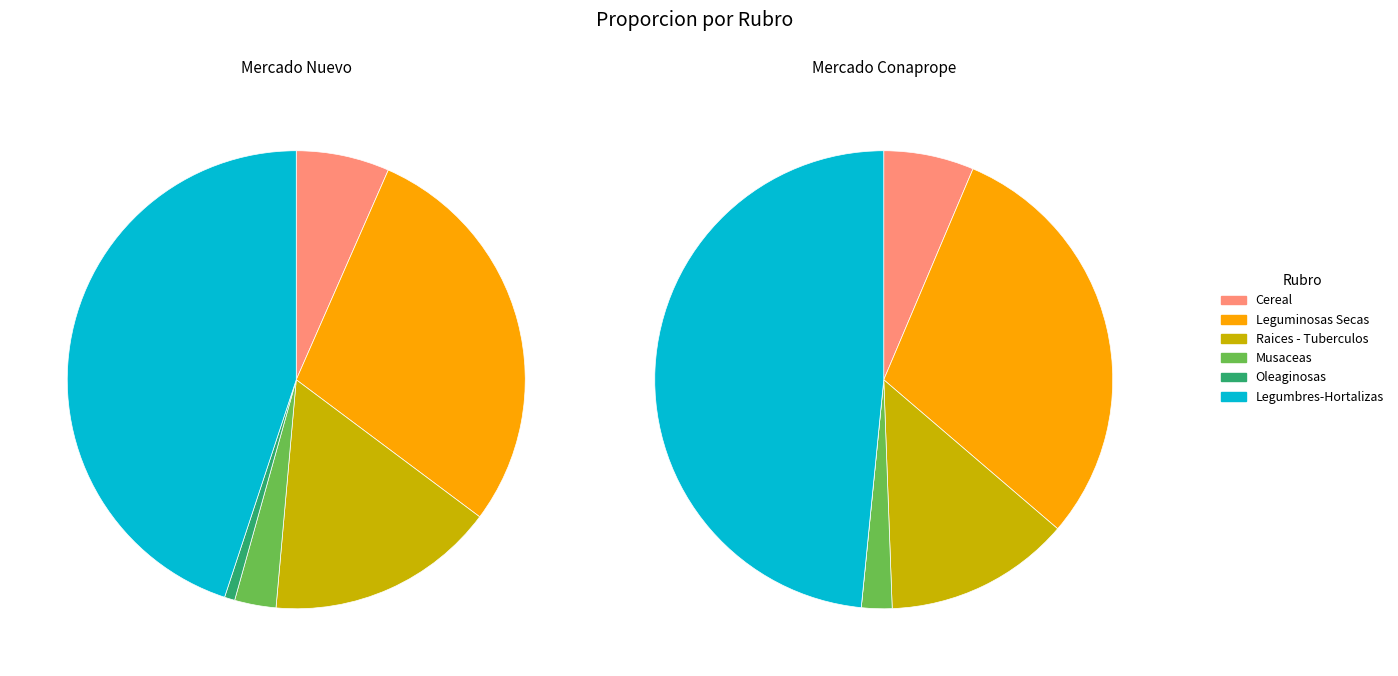

Is there a majority slice in this chart?

No